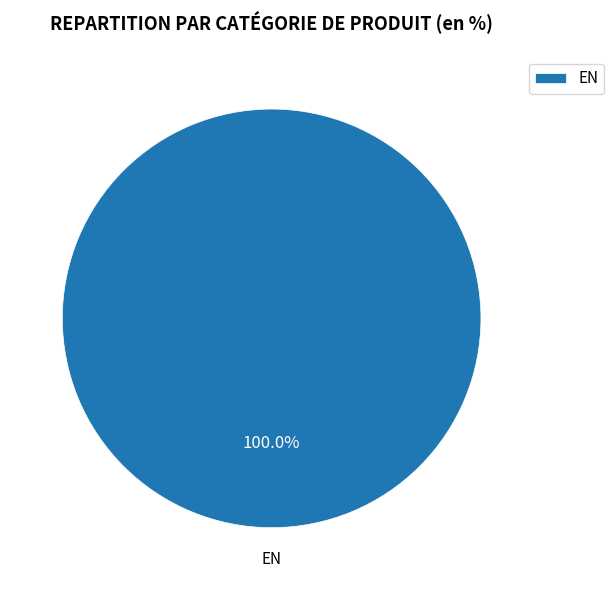

Rank the categories by value from lowest to highest.

EN